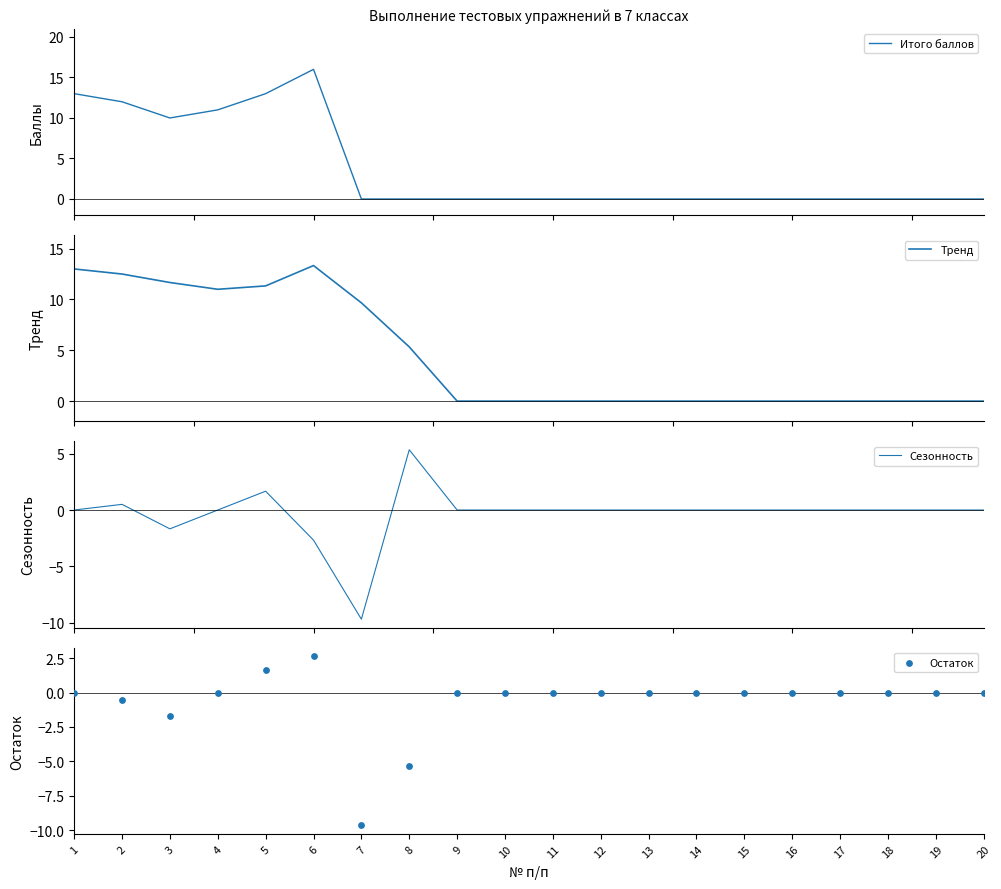

What are all the series names shown in the legend?

Итого баллов, Тренд, Сезонность, Остаток